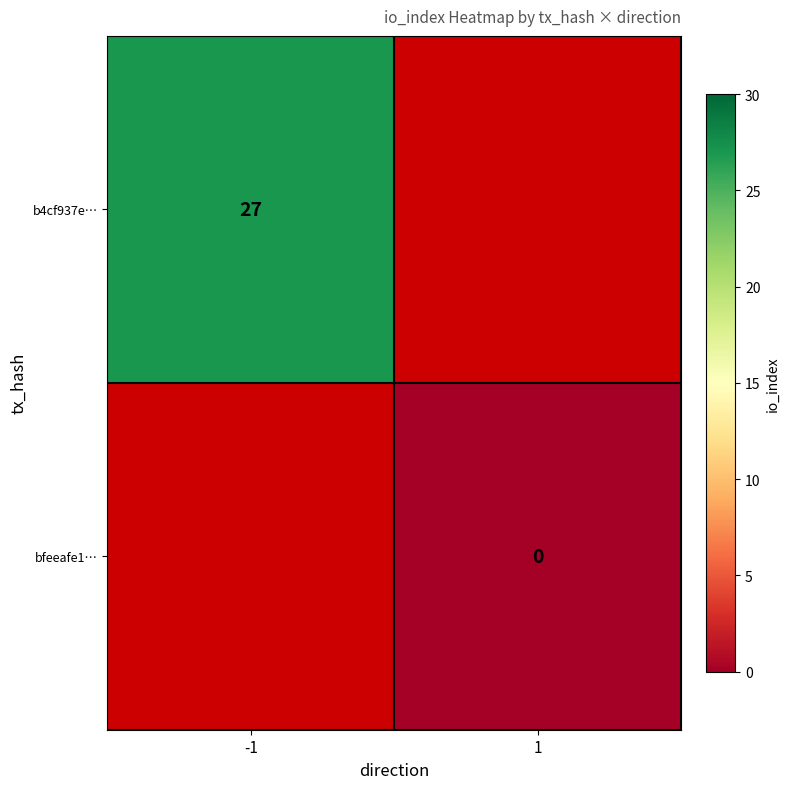

At which category does the chart reach its minimum across all series?

1